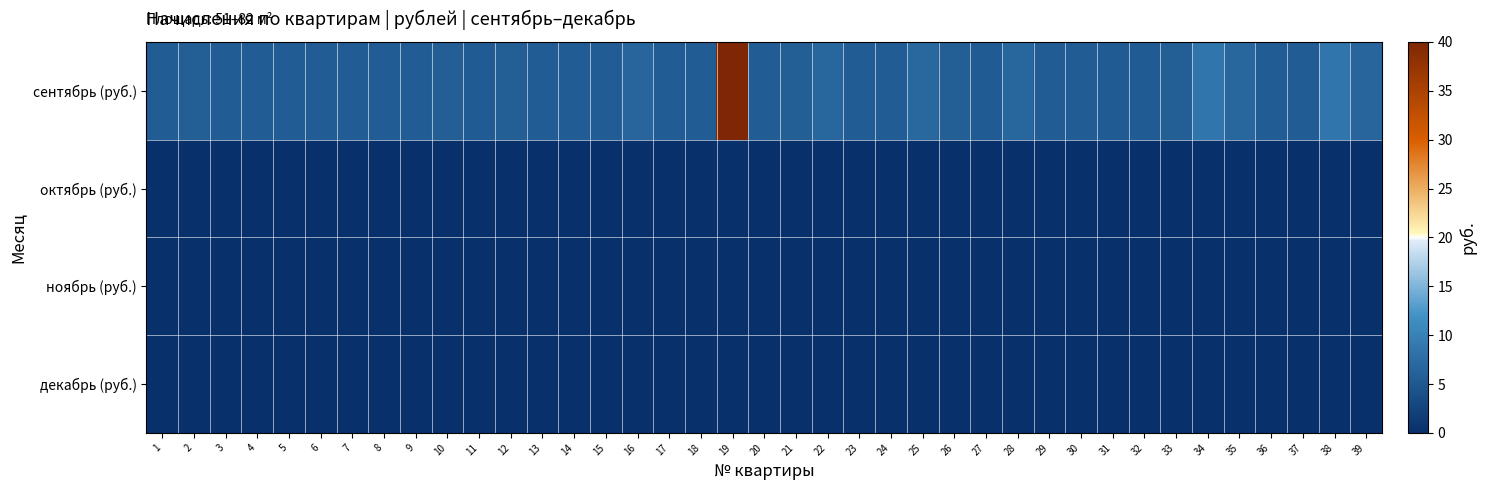

At 9, list the series in order from largest to smallest.

сентябрь (руб.), октябрь (руб.), ноябрь (руб.), декабрь (руб.)